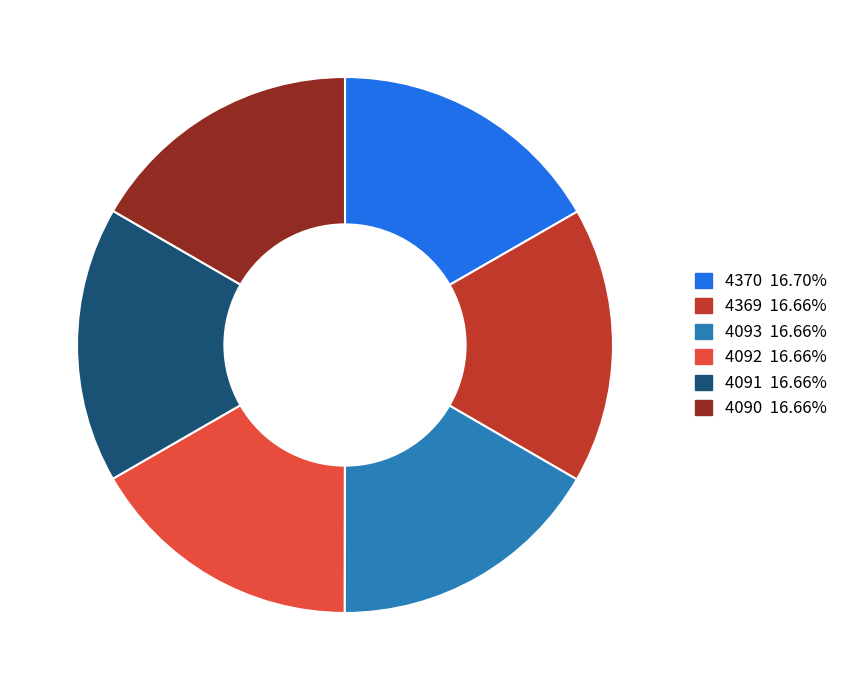

Approximately how many times larger is the value at 4370 compared to 4369?

1.0